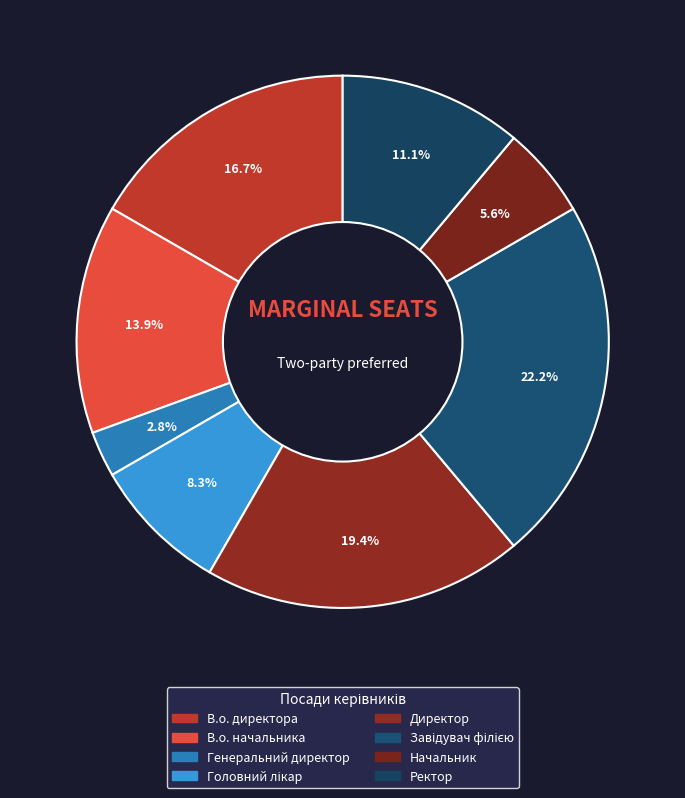

What percentage do Начальник and Ректор together represent?

16.7%